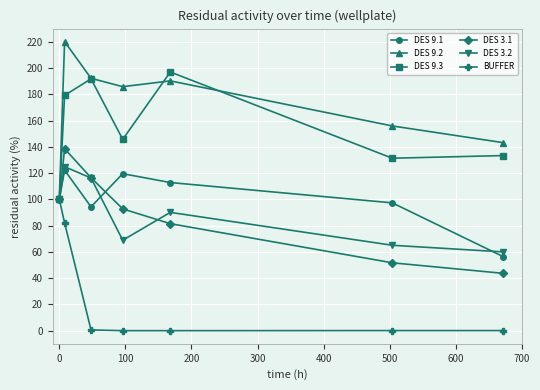

What is the difference between the second highest and second lowest values in the BUFFER series?

82.1